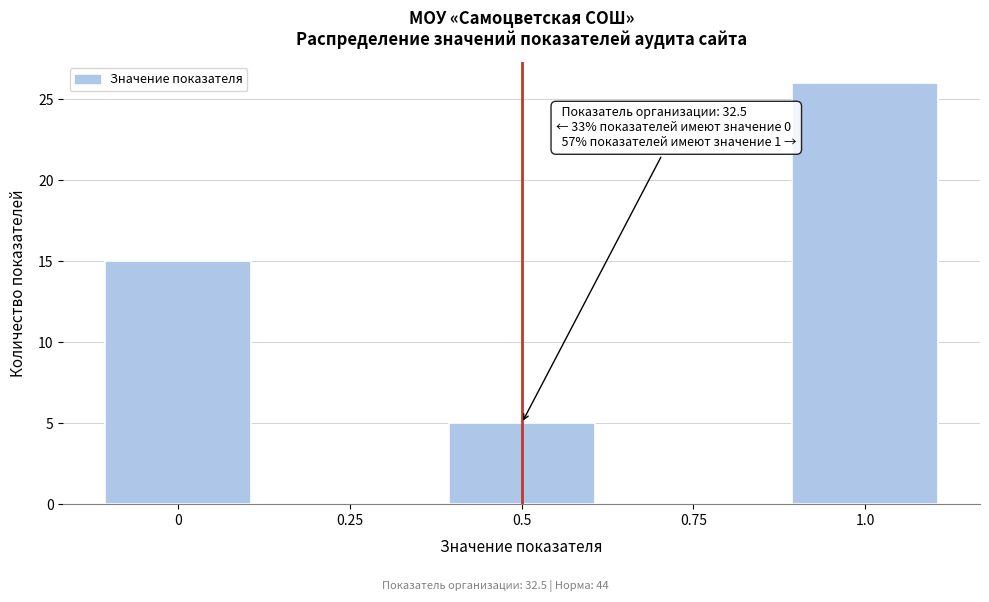

Over which range of the x-axis is the bar tallest?

0.875 to 1.125